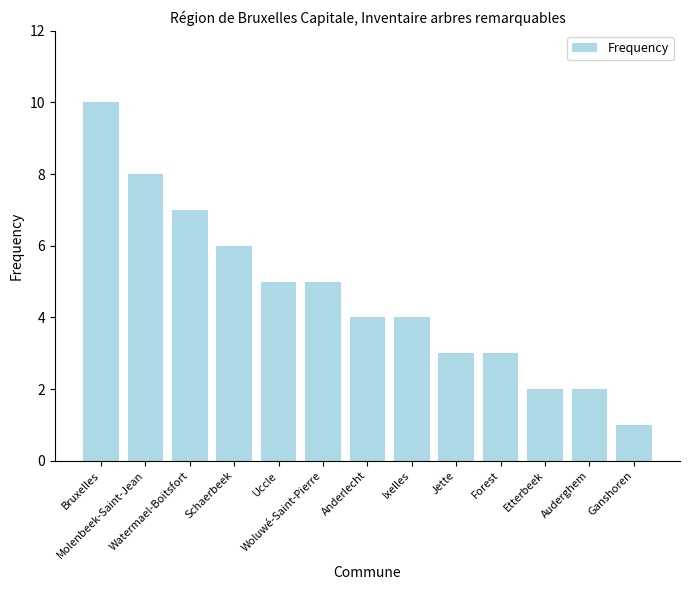

What is the difference between the values at Molenbeek-Saint-Jean and Auderghem?

6